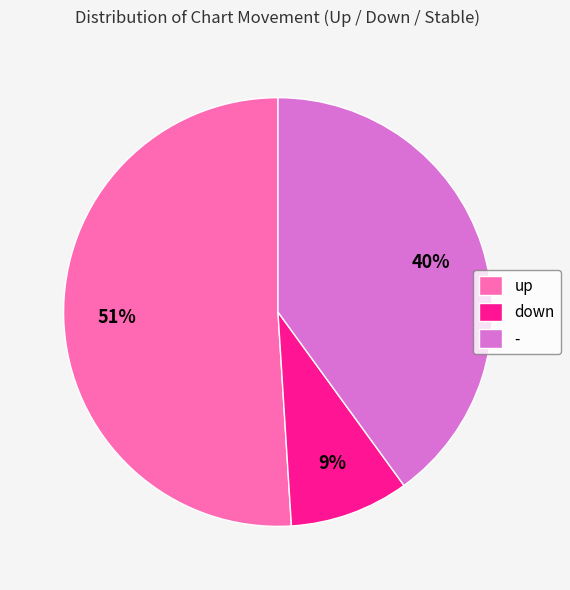

How many slices are in this pie chart?

3